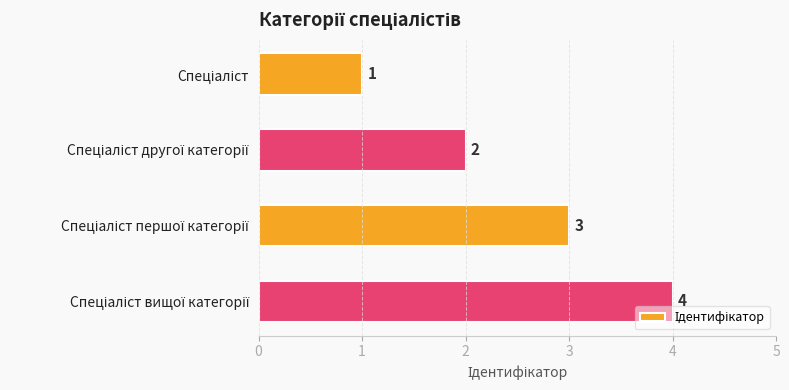

Count the number of categories in the chart.

4